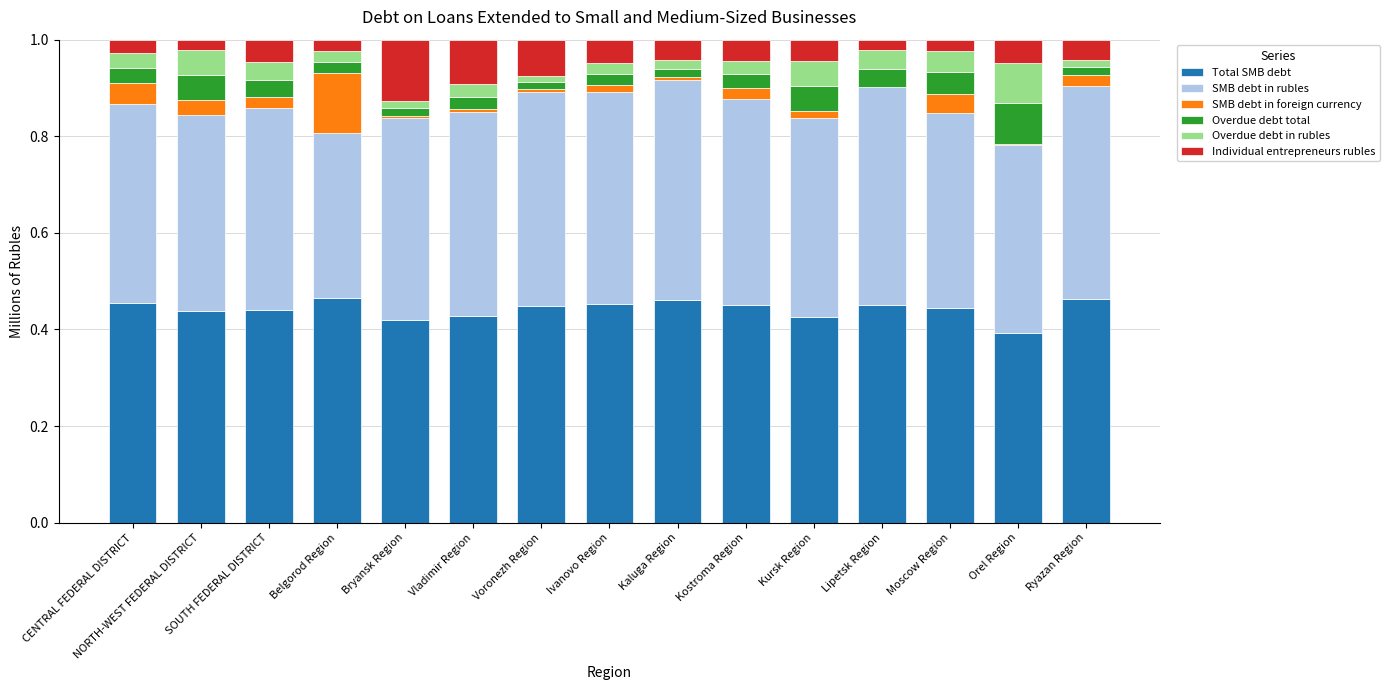

What are all the series names shown in the legend?

Total SMB debt, SMB debt in rubles, SMB debt in foreign currency, Overdue debt total, Overdue debt in rubles, Individual entrepreneurs rubles